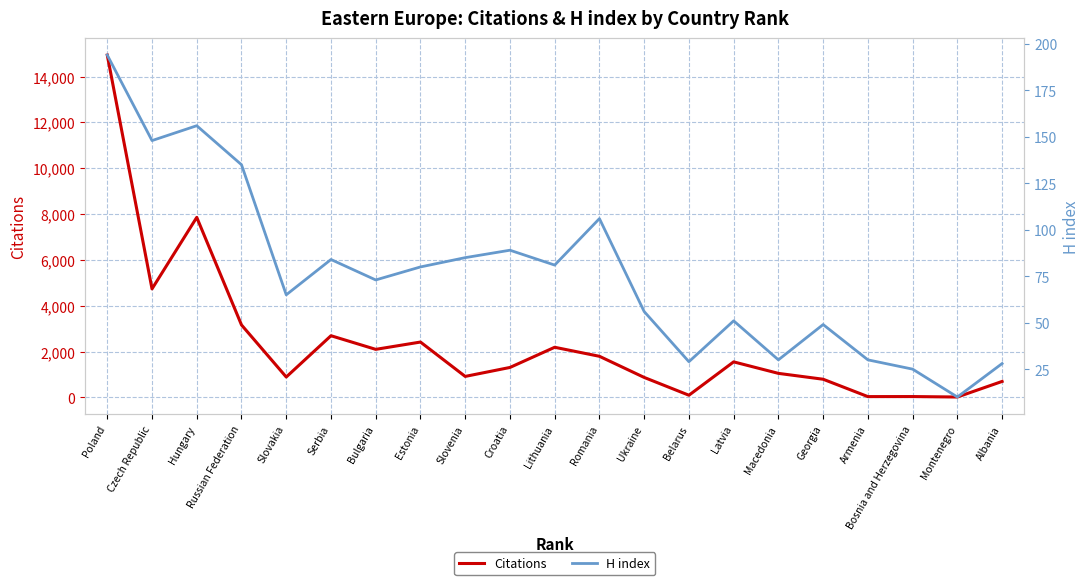

Which series has the largest total across all categories?

Citations